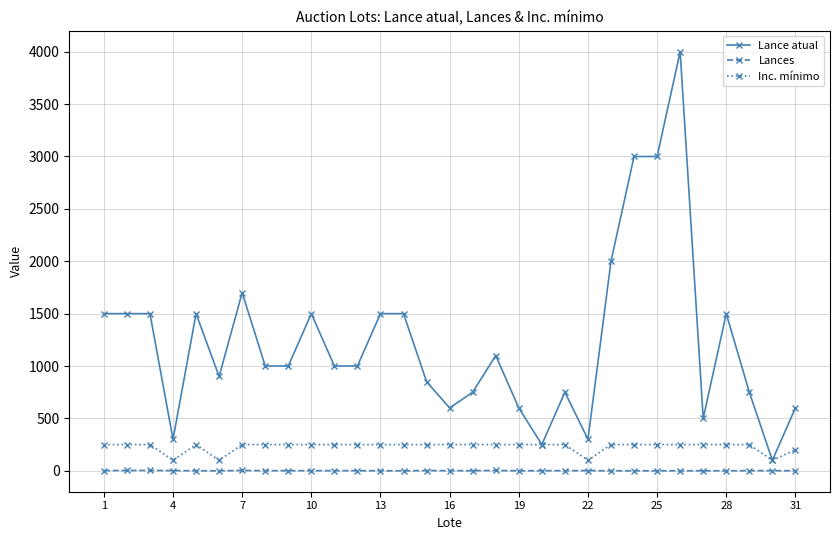

What is the average value of the Lances series?

1